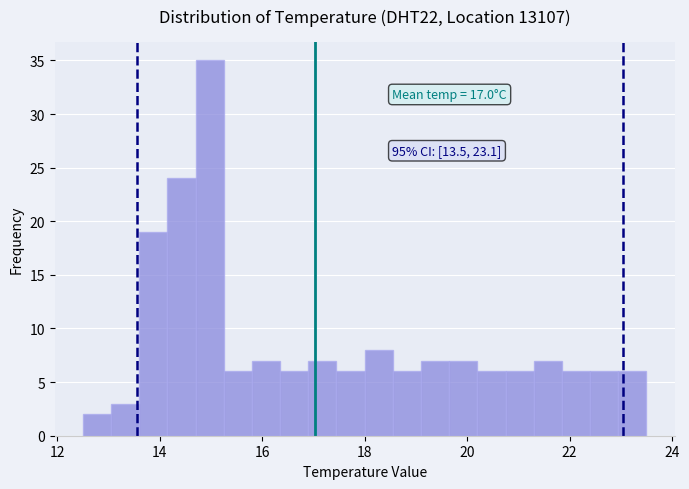

Around what value on the x-axis is the tallest bar? Give the approximate position of its centre, as read against the axis.

15.0